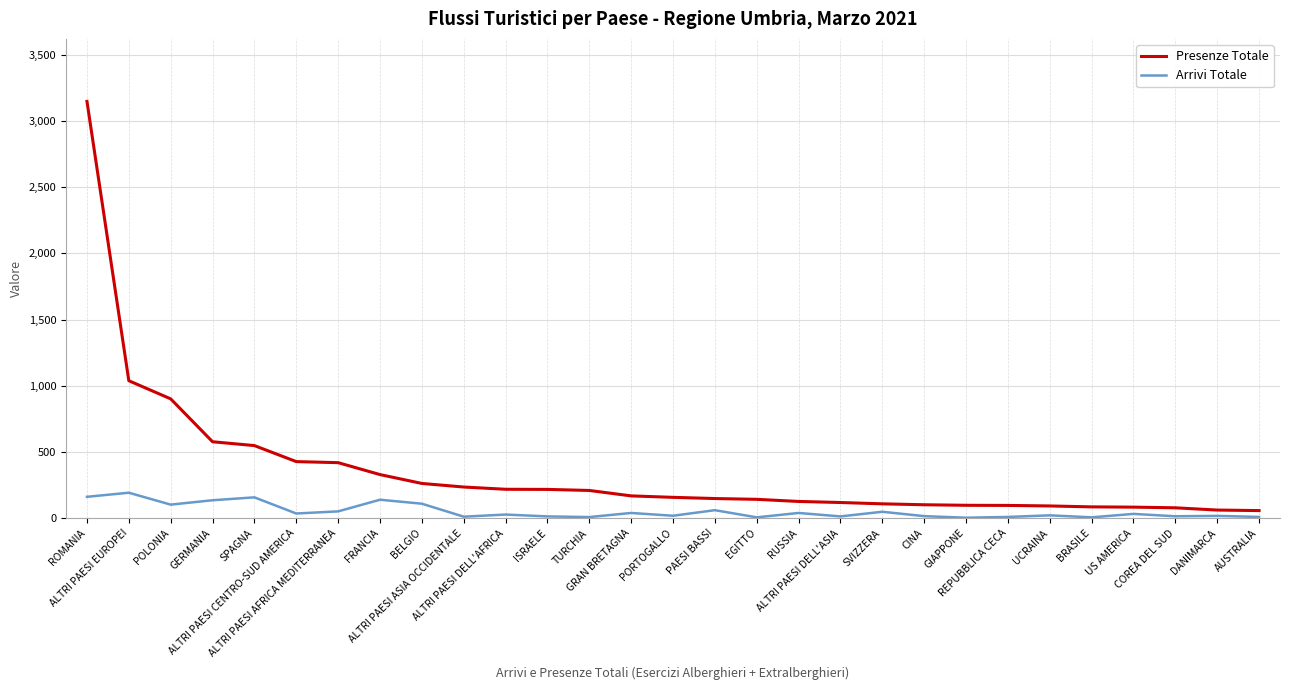

Is the value of Presenze Totale at SPAGNA greater than the value of Arrivi Totale at TURCHIA?

Yes